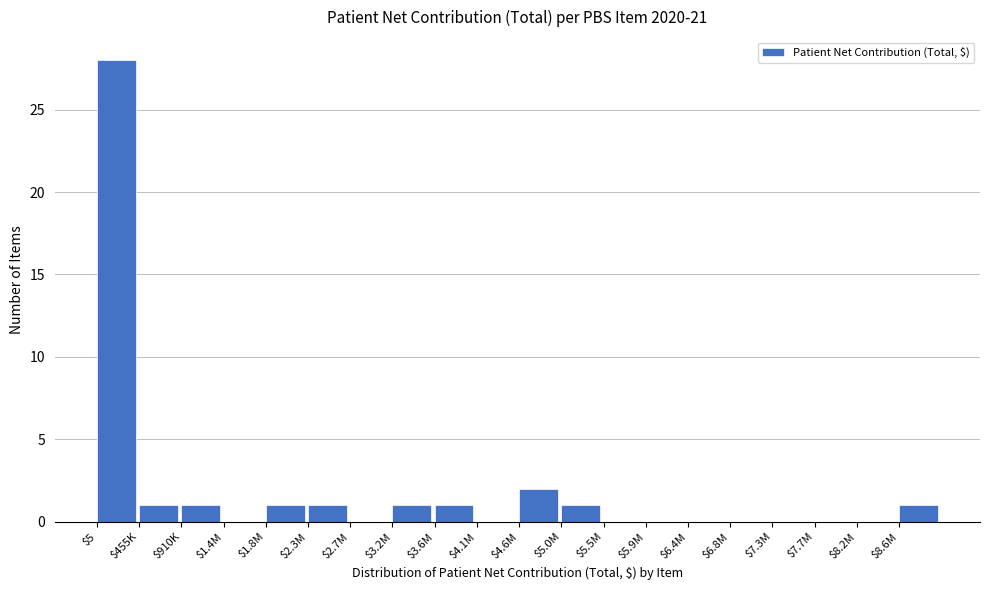

True or false: the data shows 1 at $5.0M.

True